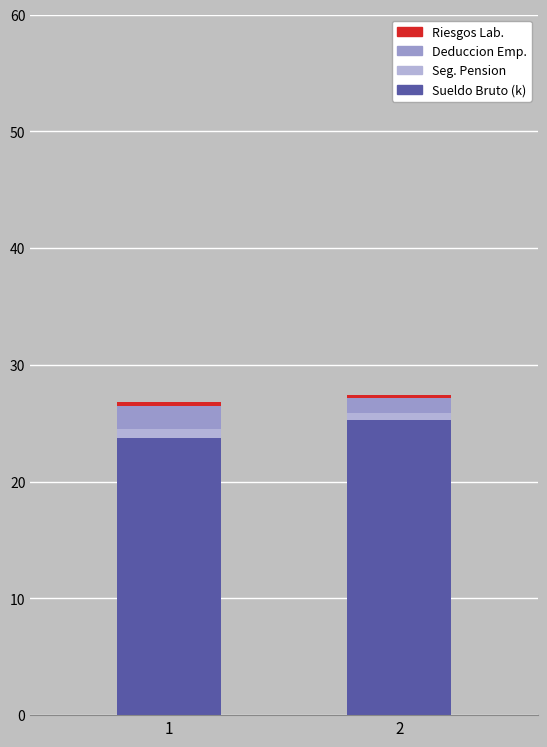

How many values in the Sueldo Bruto (k) series exceed 25?

1